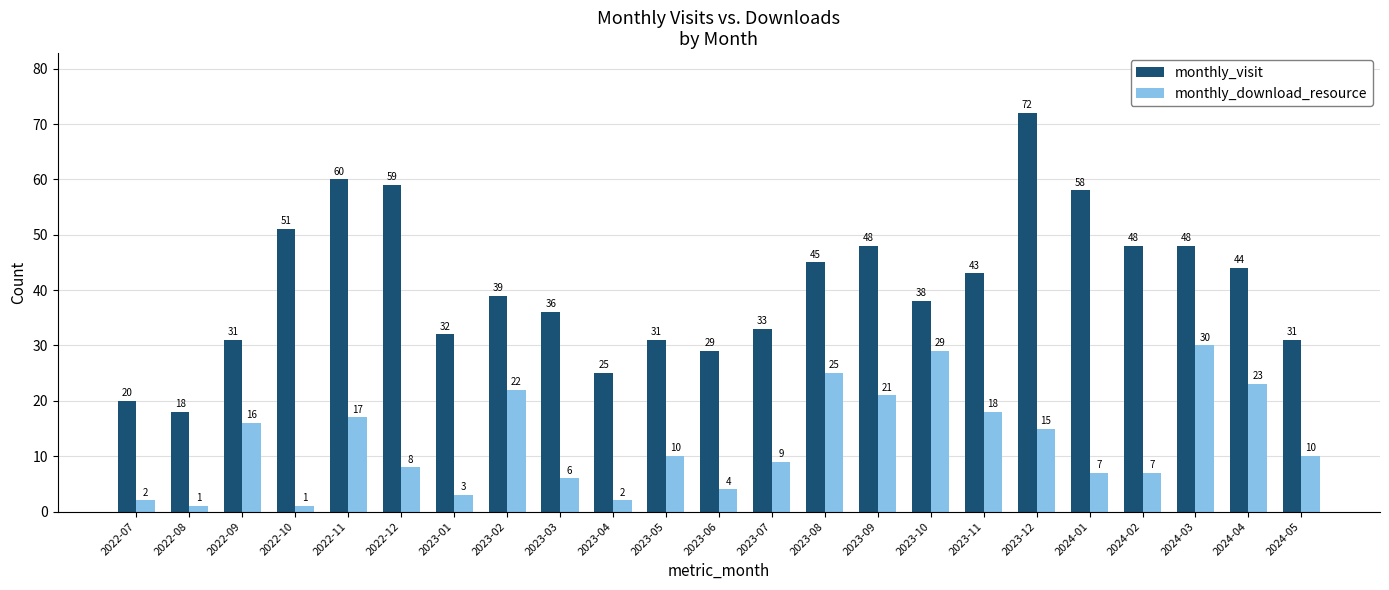

Which series changed the most between 2022-08 and 2023-10?

monthly_download_resource